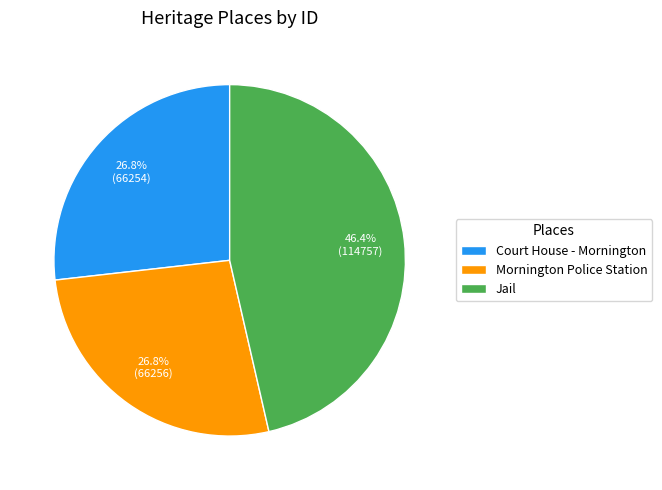

To the nearest percent, what is the combined percentage of Mornington Police Station and Court House - Mornington?

54%